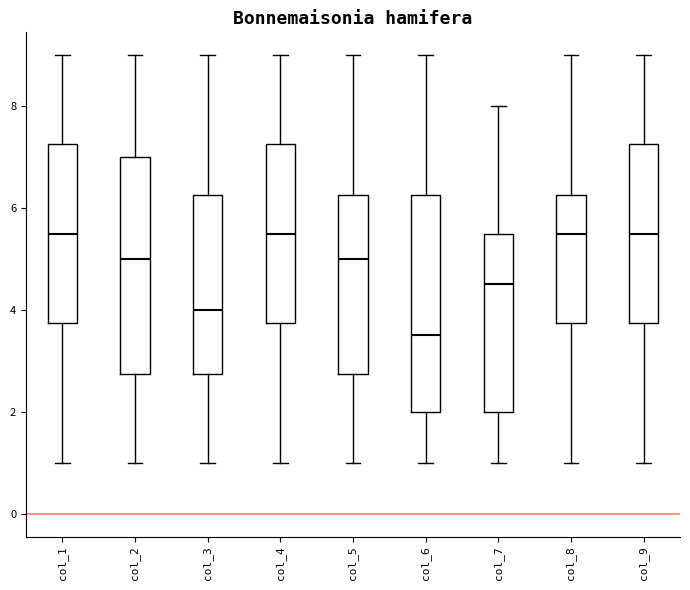

Where is the upper edge of the box for col_4 on the y-axis? The values are not printed on the chart, so give them approximately, as read against the axis.

7.2